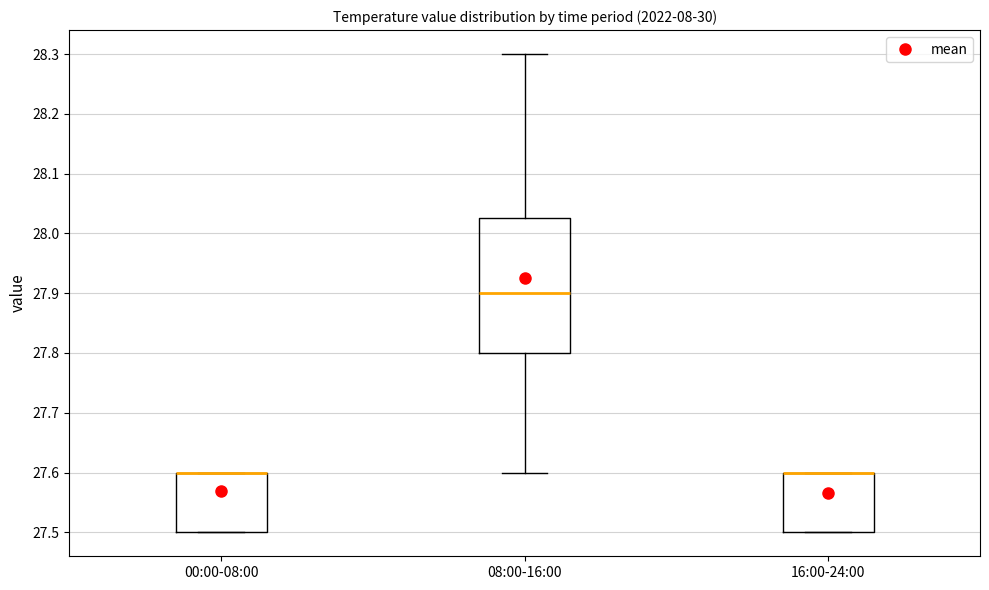

Where is the upper edge of the box for 00:00-08:00 on the y-axis? The values are not printed on the chart, so give them approximately, as read against the axis.

27.60